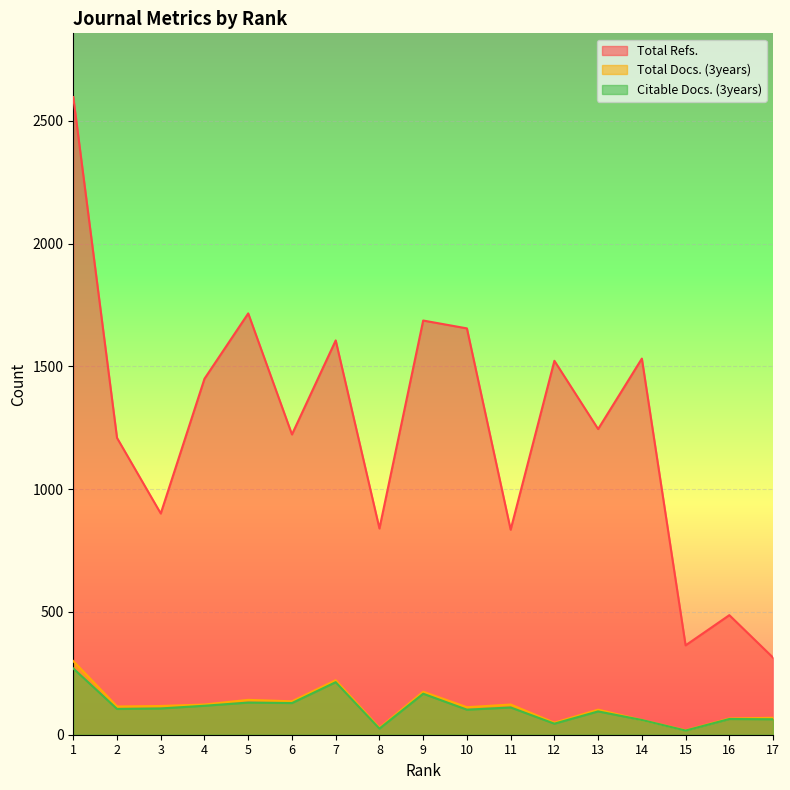

How many values in the Citable Docs. (3years) series are below 105?

8